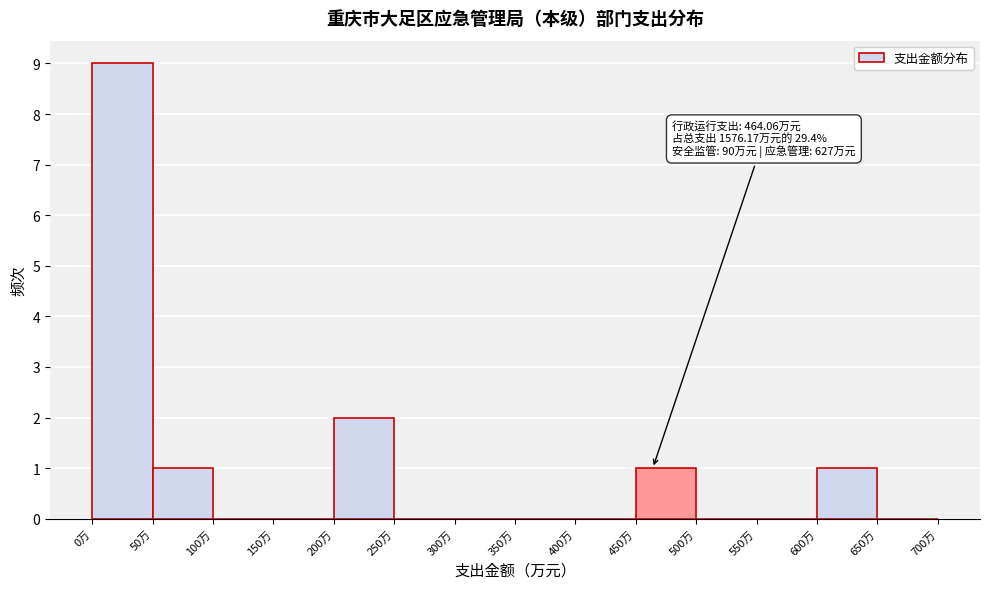

Over which range of the x-axis is the bar tallest?

0 to 50